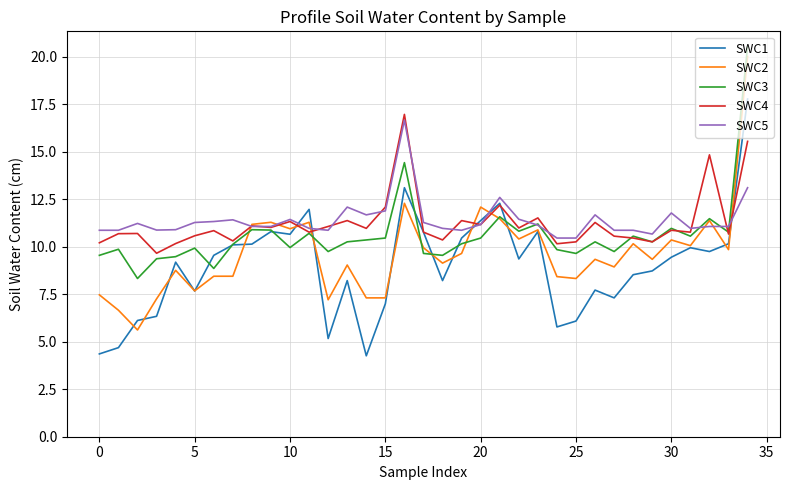

What is the highest value of the SWC4 series?

17.0